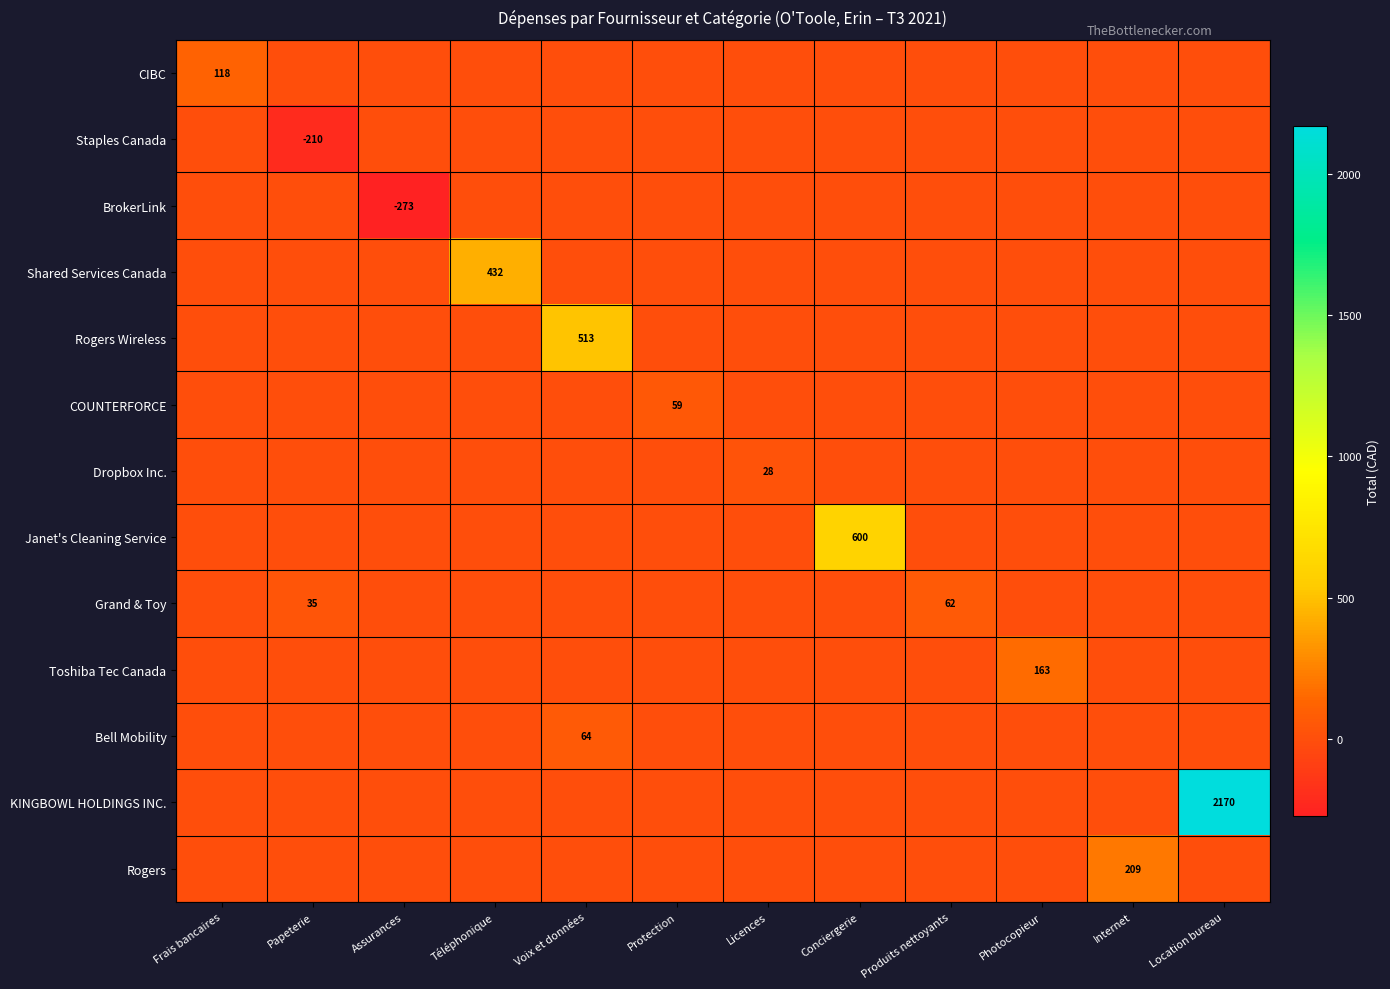

The Grand & Toy series shows 35 at Papeterie. True or false?

True